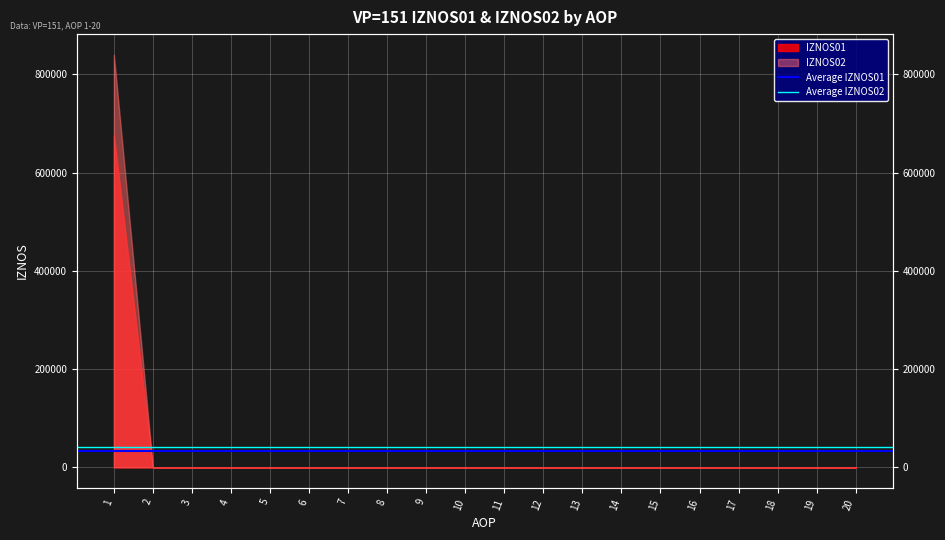

What is the total value across all series at 2?

75837.0